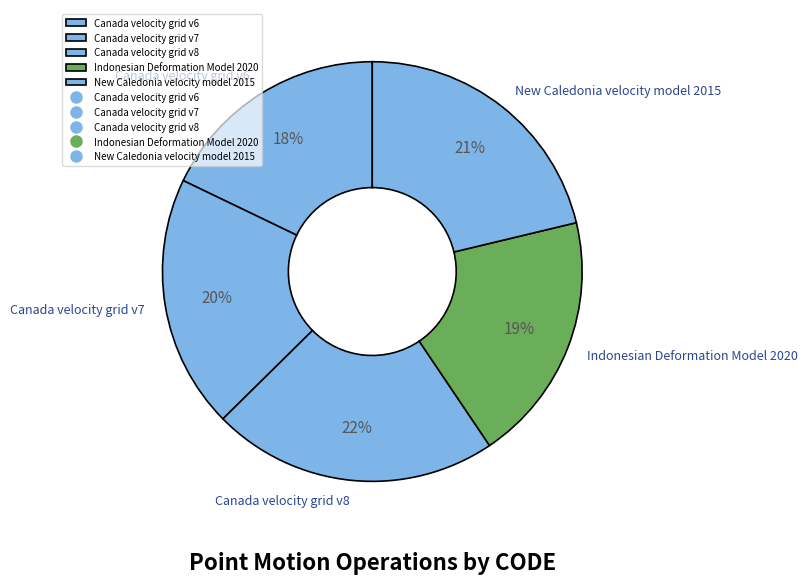

Which category has the biggest portion of the pie?

Canada velocity grid v8